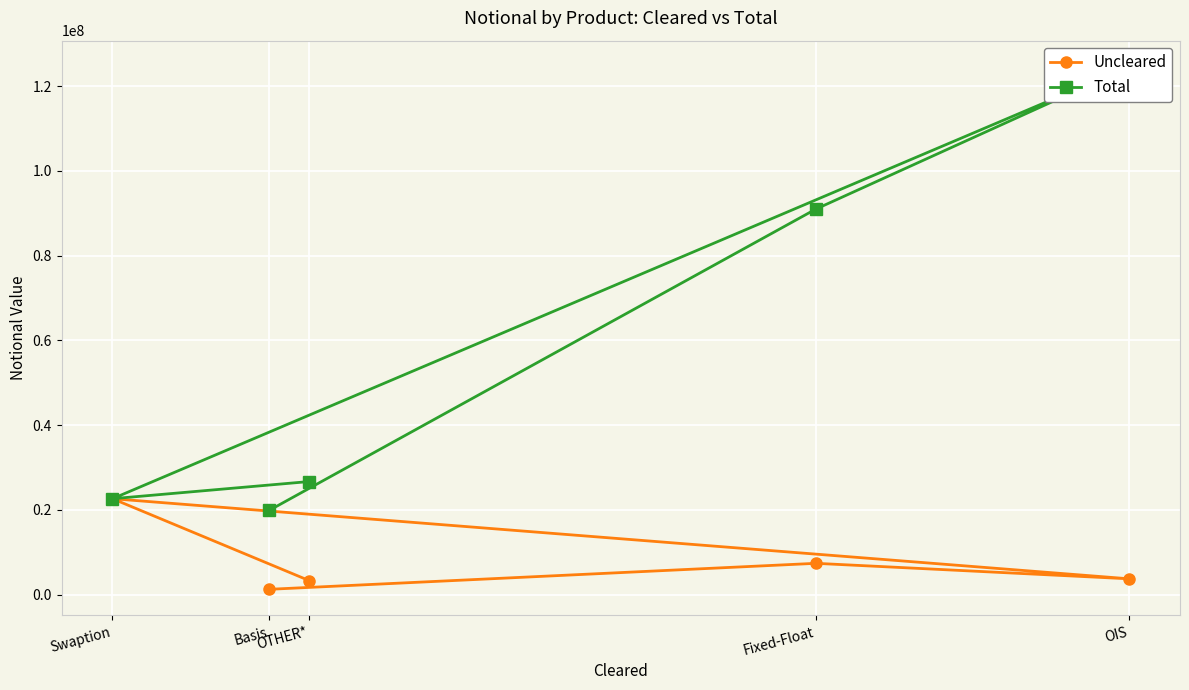

At which category does the chart reach its peak across all series?

OIS